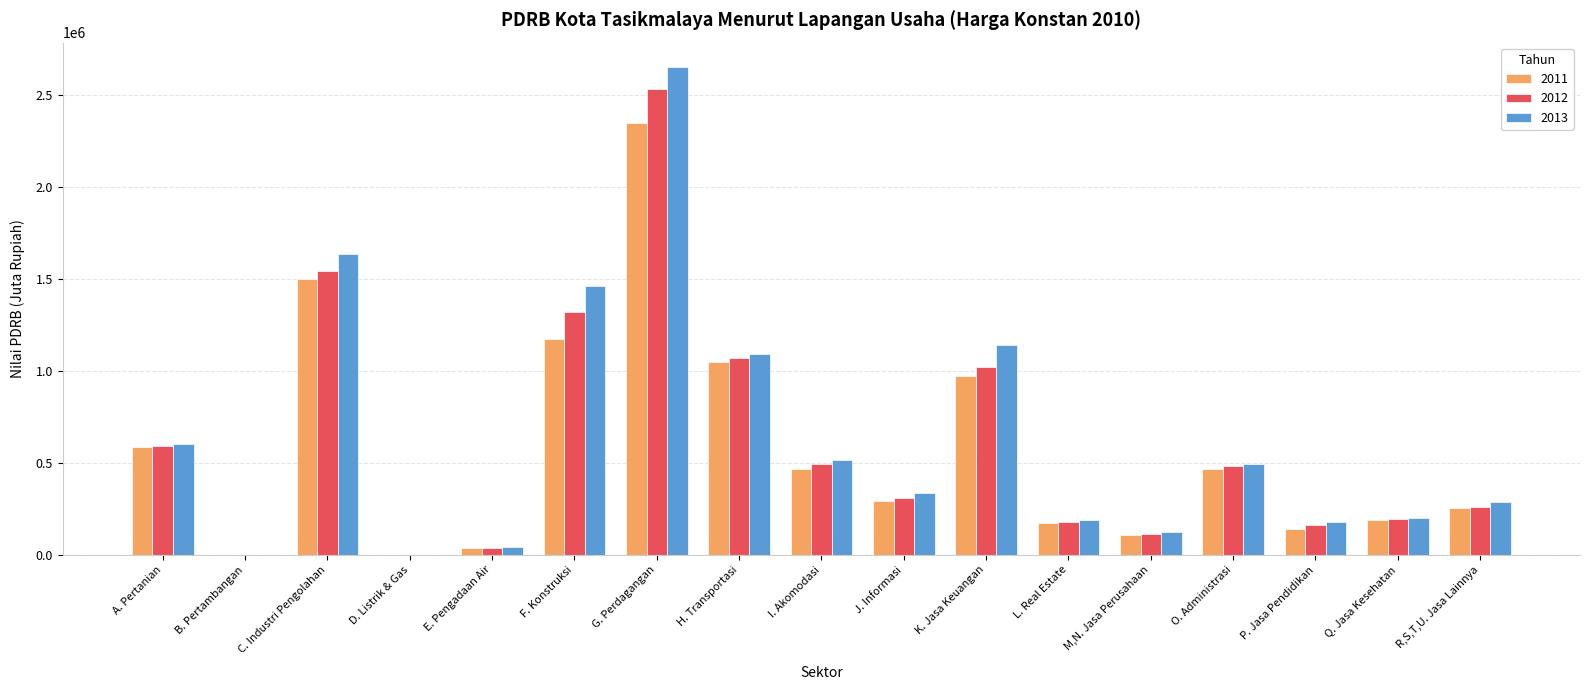

What is the sum of the 2011 values at R,S,T,U. Jasa Lainnya and M,N. Jasa Perusahaan?

362495.3